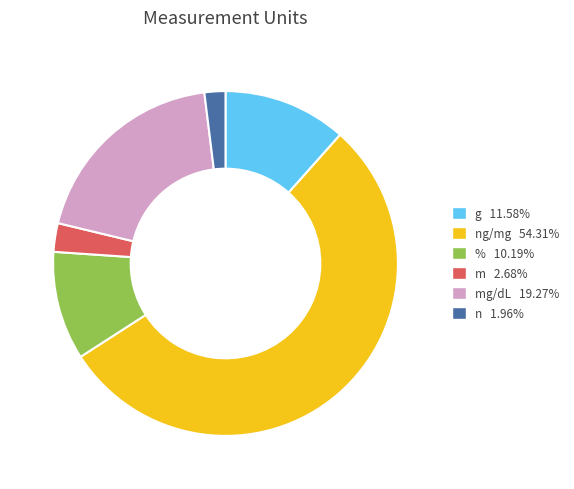

Does any single category account for the majority?

Yes